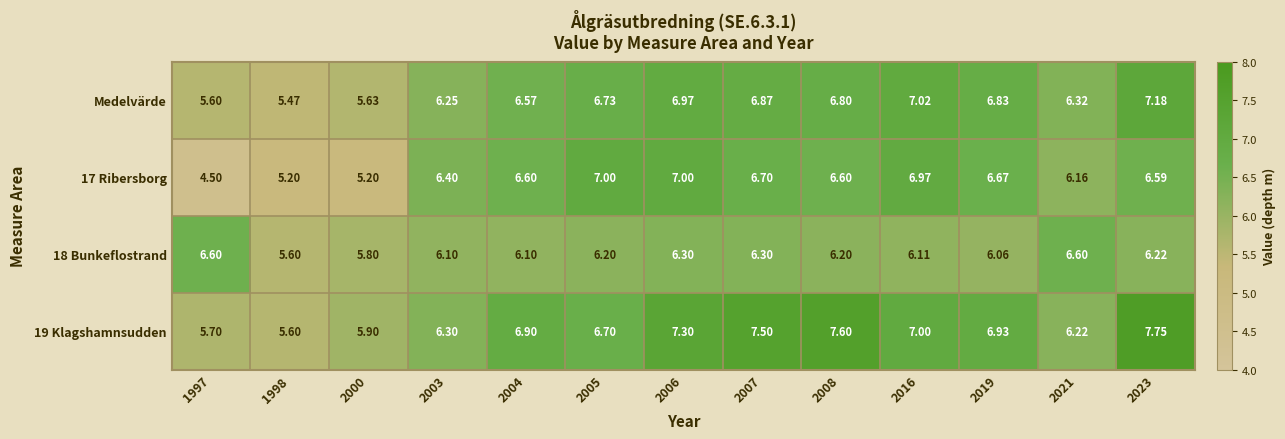

Is the value of 17 Ribersborg at 2005 greater than the value of 19 Klagshamnsudden at 2007?

No